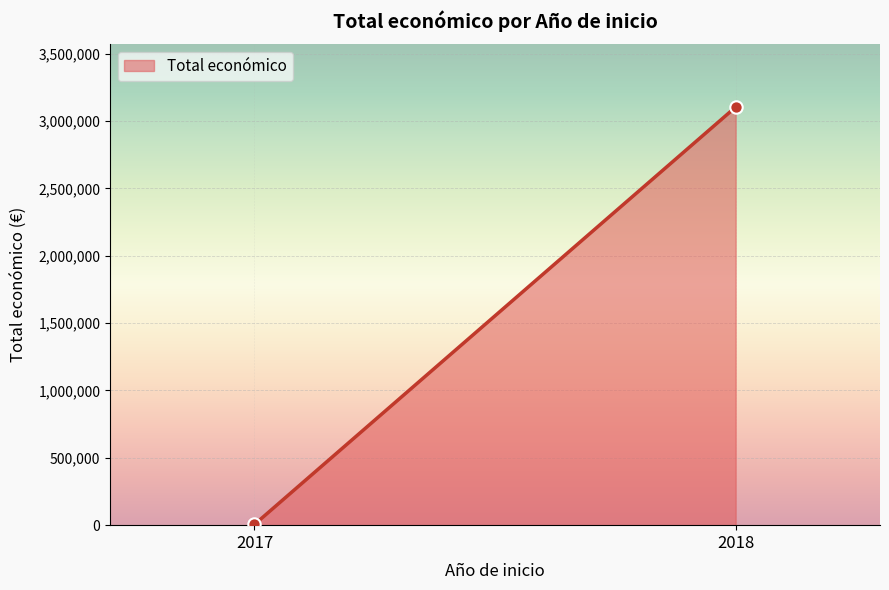

What is the difference between the maximum and minimum values?

3098628.0